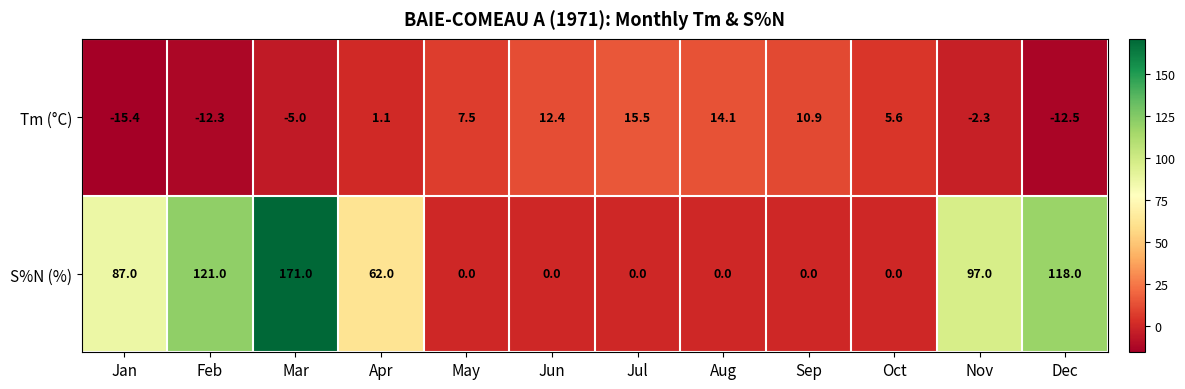

The Tm (°C) series shows -15.4 at Jan. True or false?

True